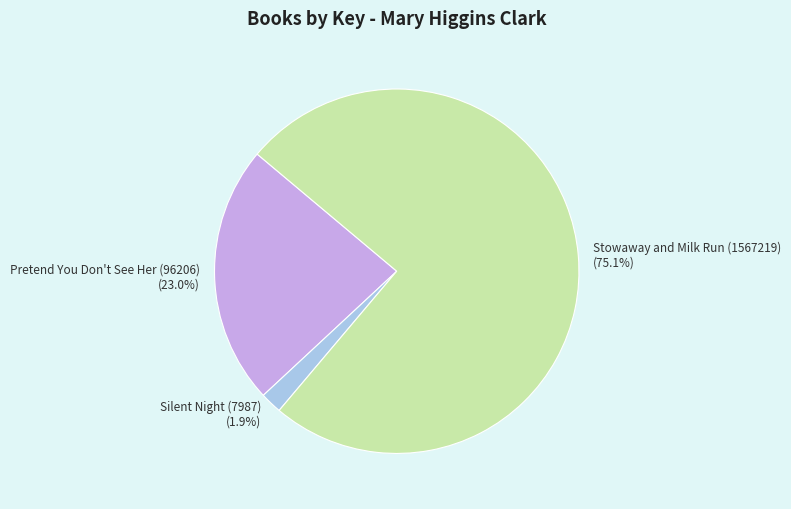

What is the ratio of the value at Stowaway and Milk Run (1567219) (75.1%) to the value at Pretend You Don't See Her (96206) (23.0%)?

3.3